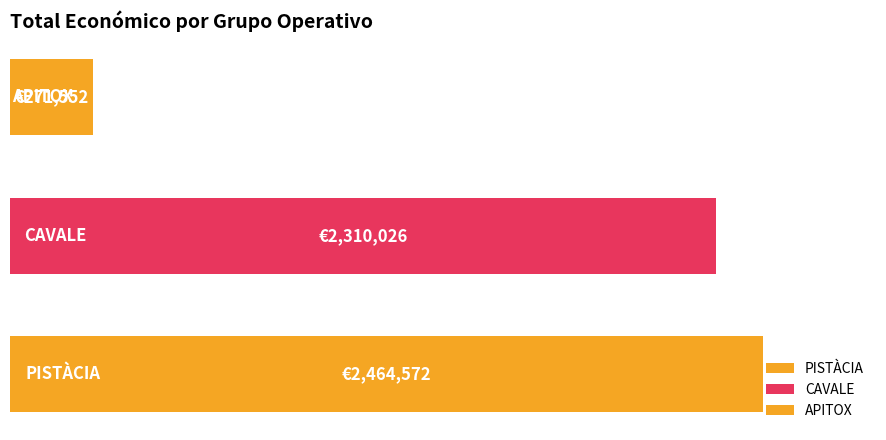

Does the chart contain stacked bars?

No